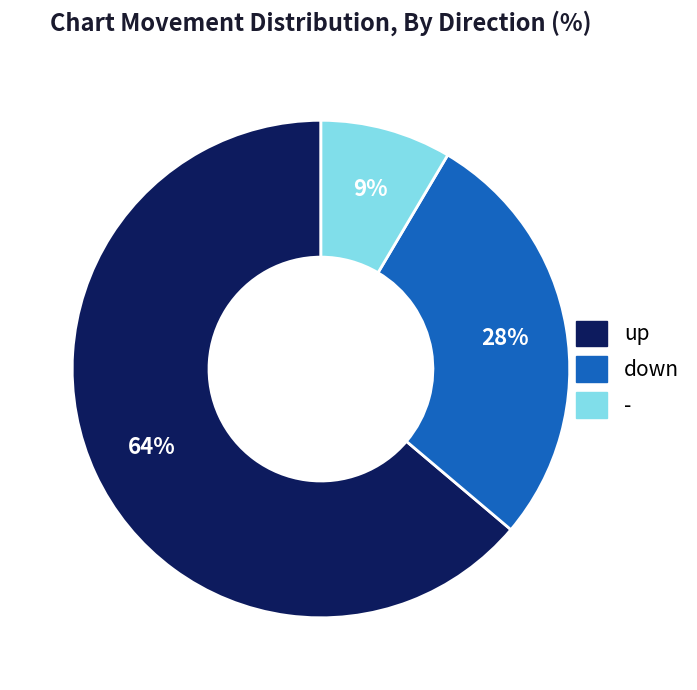

What is the smallest slice in the pie chart?

-